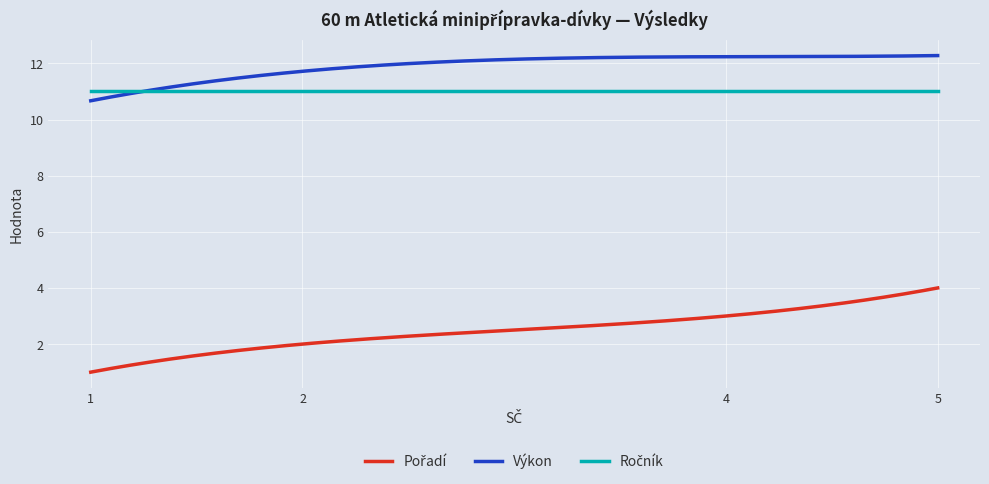

At how many categories does at least one series exceed 4?

300